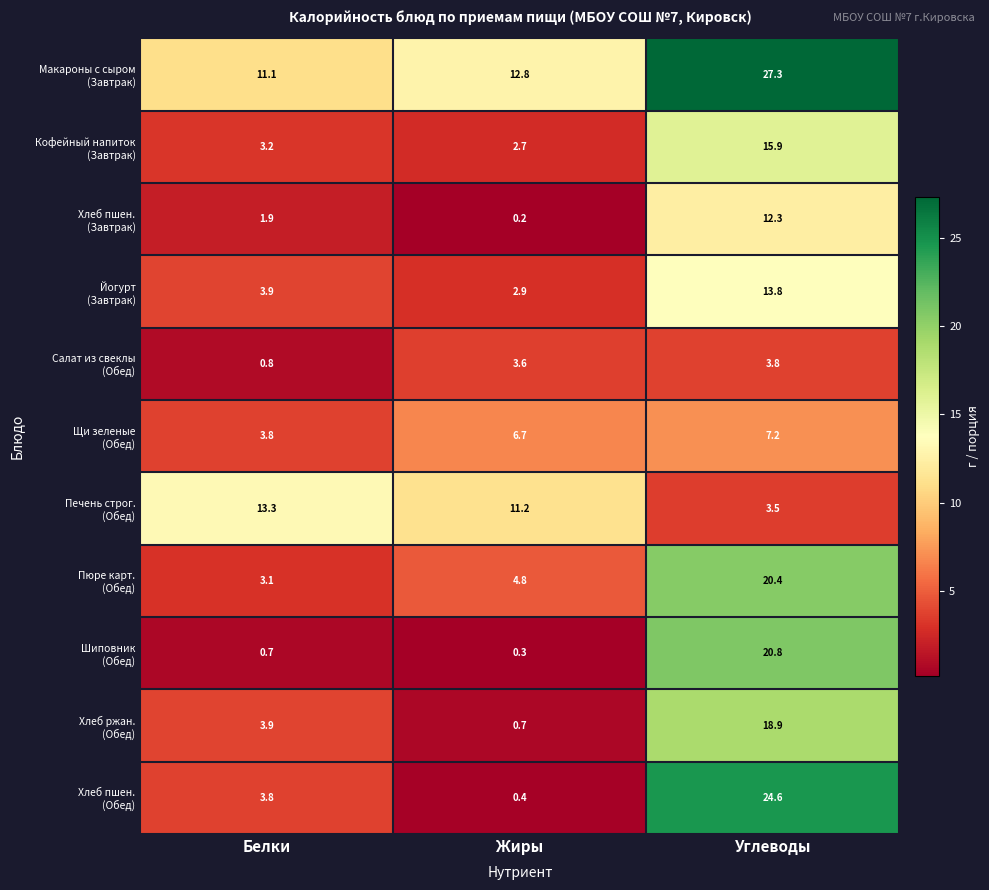

Which category has the lowest value across all series?

Жиры